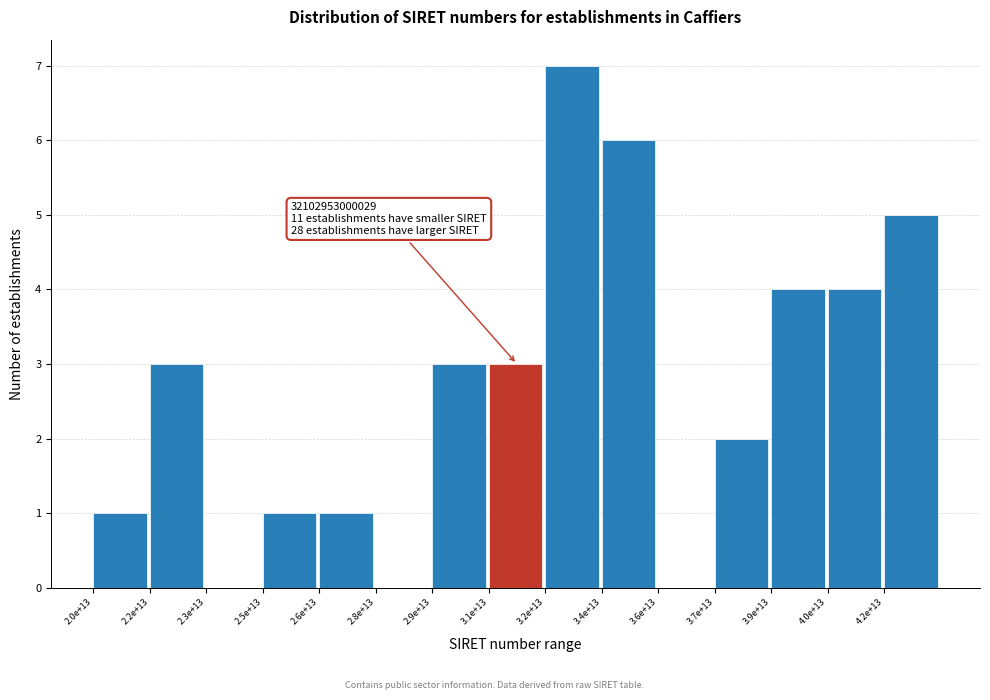

Reading left to right, what are all the values shown in this chart?

2.0e+13=1	2.2e+13=3	2.3e+13=0	2.5e+13=1	2.6e+13=1	2.8e+13=0	2.9e+13=3	3.1e+13=3	3.2e+13=7	3.4e+13=6	3.6e+13=0	3.7e+13=2	3.9e+13=4	4.0e+13=4	4.2e+13=5